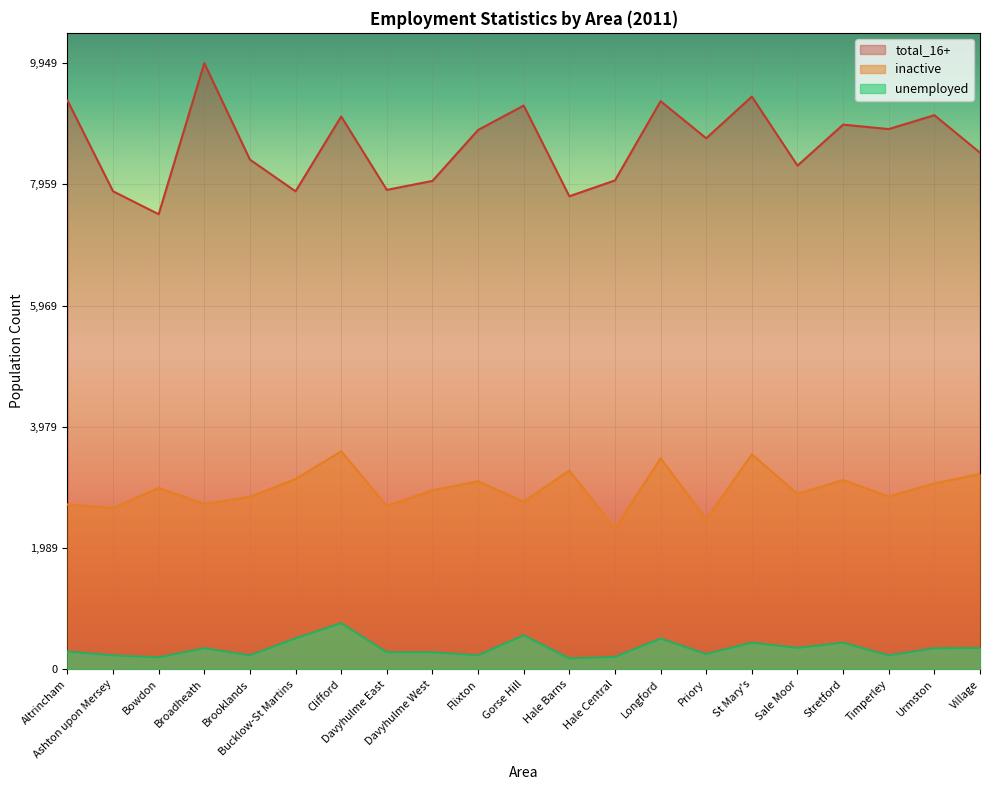

Which label corresponds to the largest value in the chart?

Broadheath